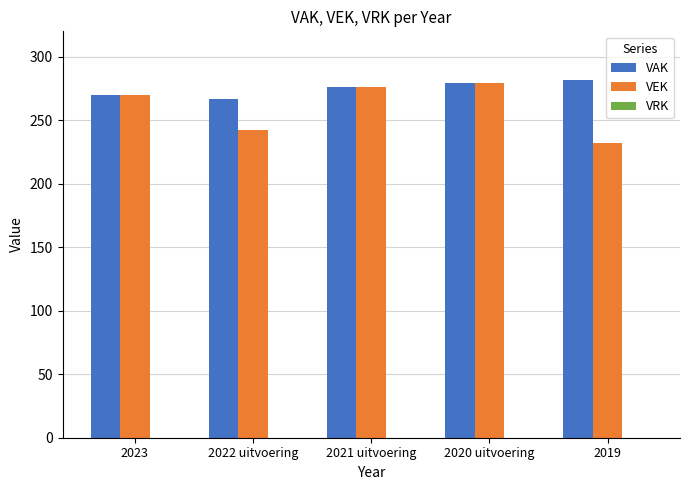

The VEK series shows 232 at 2019. True or false?

True